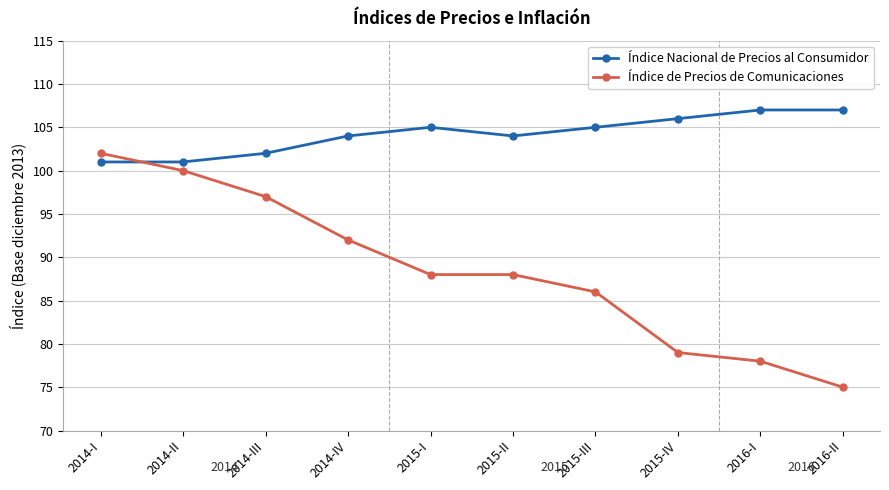

What is the label of the 6th point from the right?

2015-I